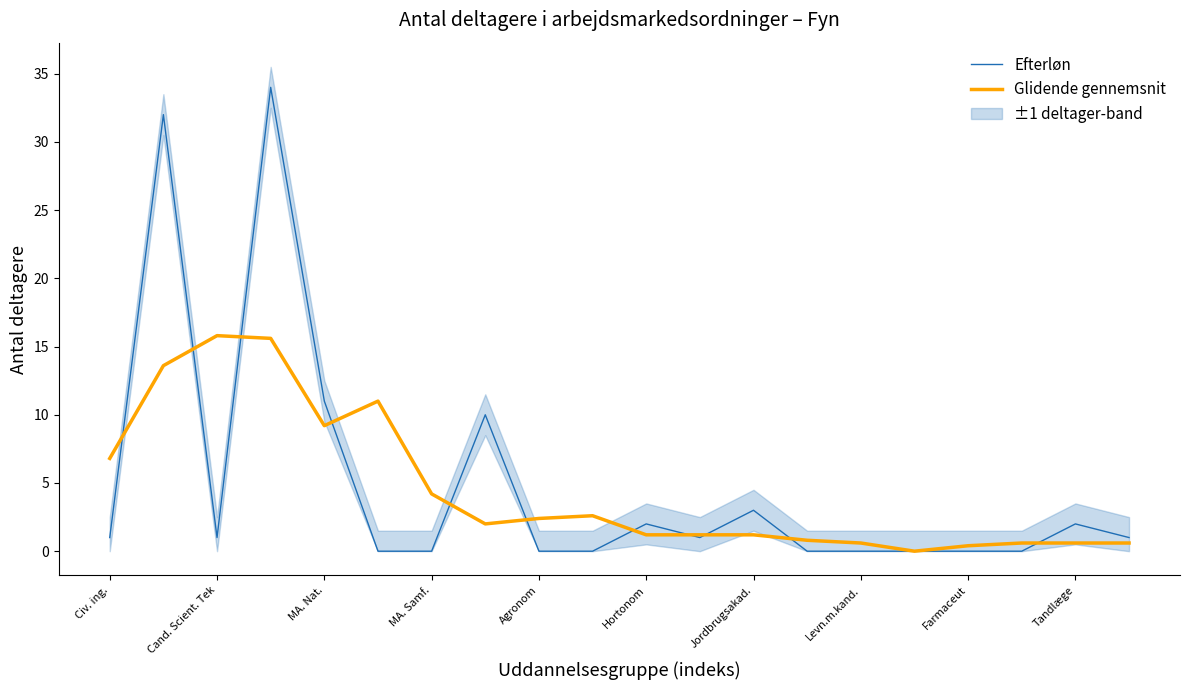

Is it true that Efterløn equals 0.0 at Agronom?

True